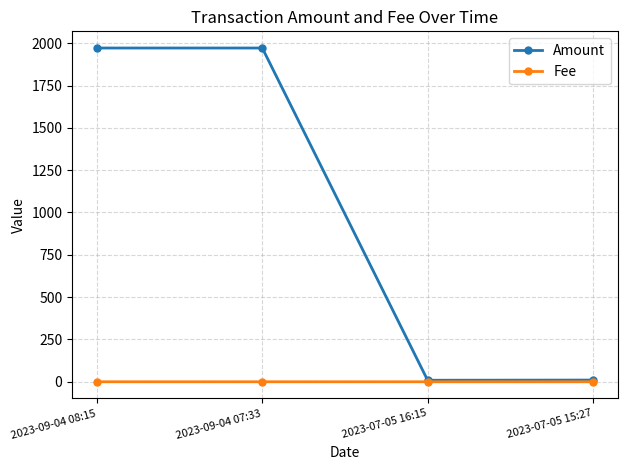

True or false: Fee has more than 2 points higher than both neighbors.

False